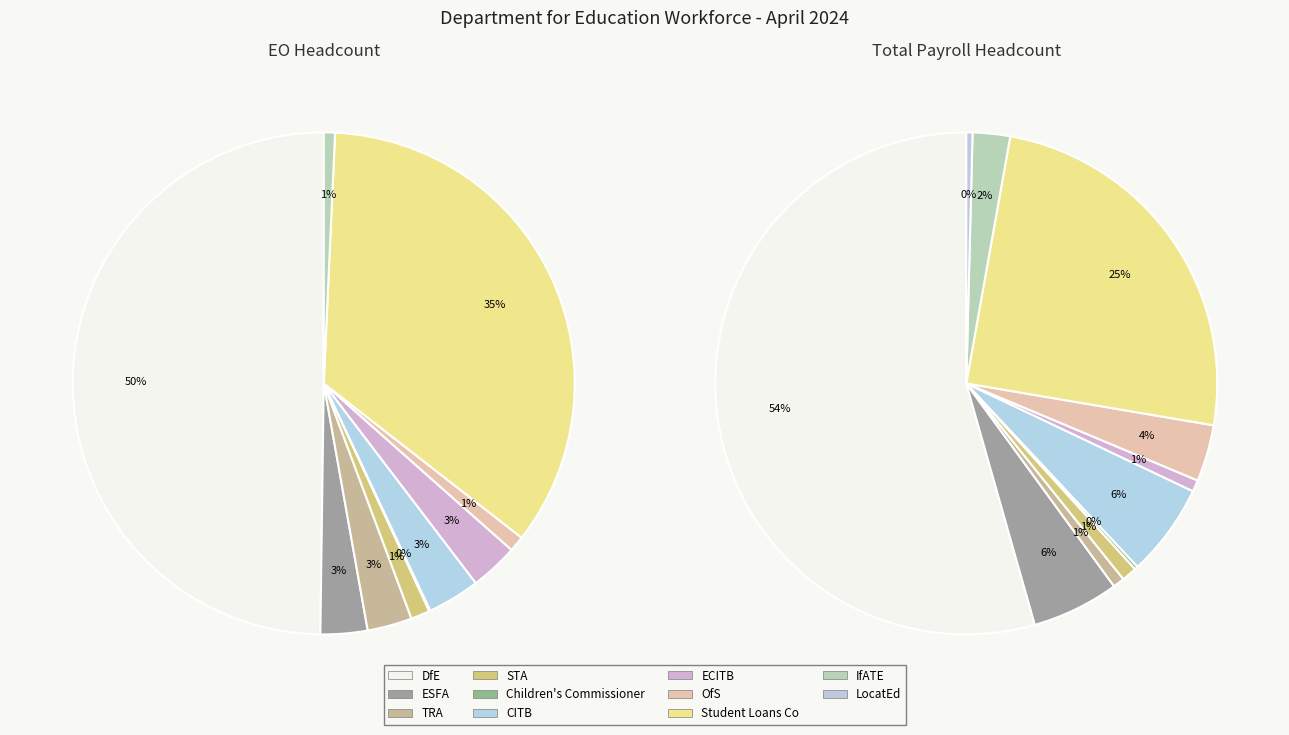

To the nearest percent, what is the combined percentage of 4 and 9?

1%